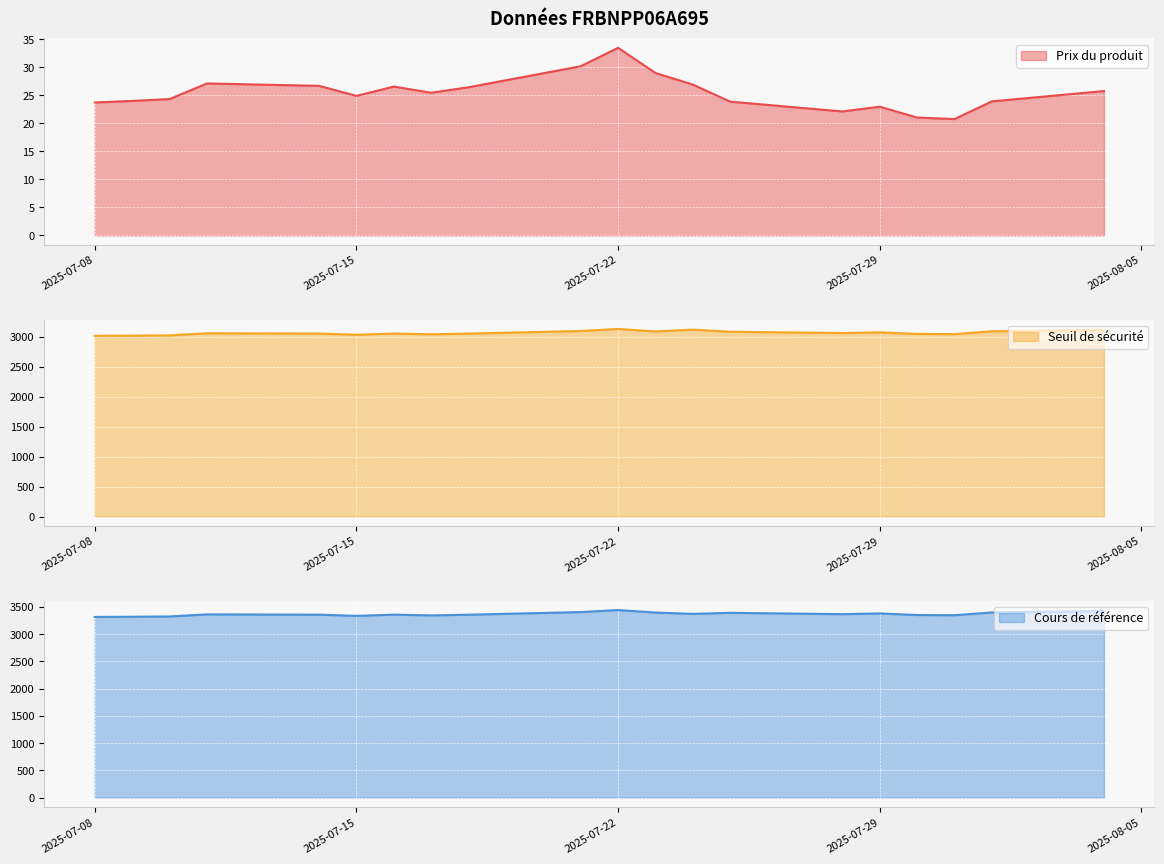

Between 2025-07-23 and 2025-07-18, which is larger?

2025-07-23